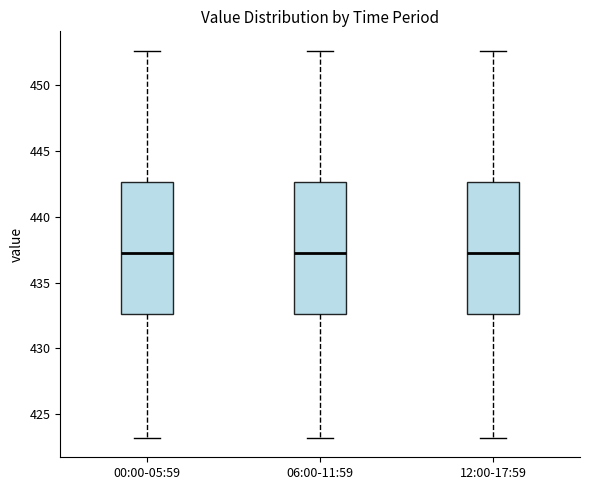

Reading left to right, read every box against the y-axis: the position of its median line, the range the box covers, and the ends of its whiskers. The values are not printed on the chart, so give them approximately, as read against the axis.

00:00-05:59: median 437.5, box 432.5 to 442.5, whiskers 423.0 to 452.5
06:00-11:59: median 437.5, box 432.5 to 442.5, whiskers 423.0 to 452.5
12:00-17:59: median 437.5, box 432.5 to 442.5, whiskers 423.0 to 452.5